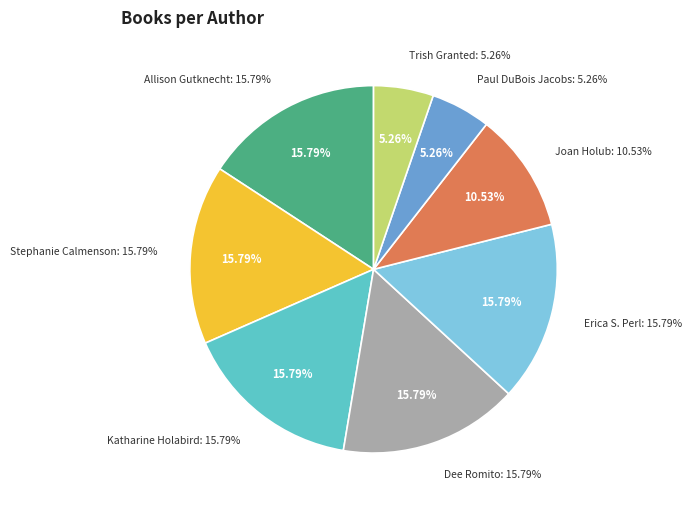

How many slices are in this pie chart?

8